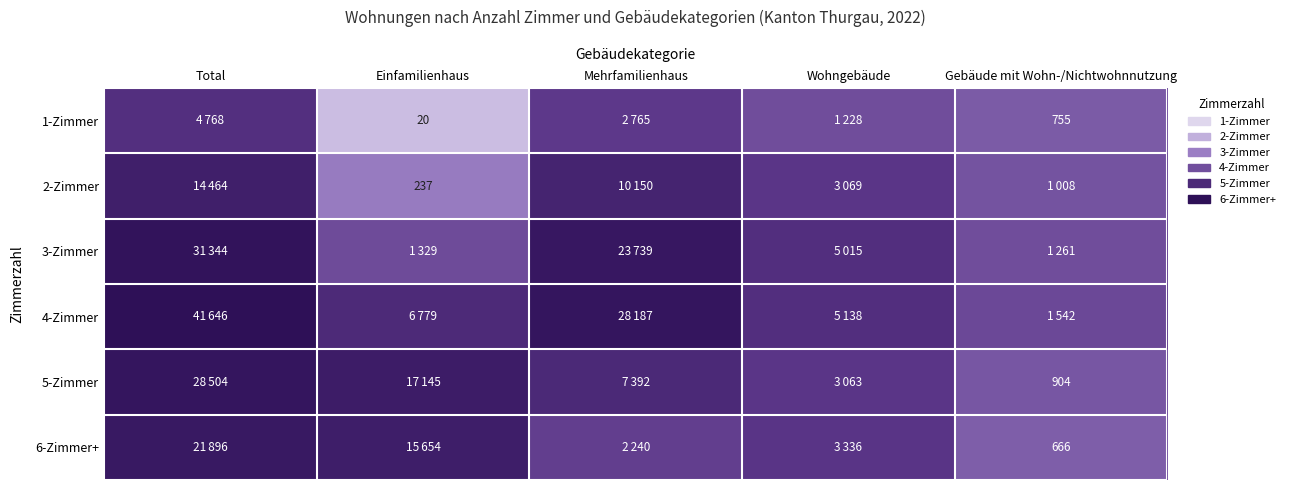

Is the value of 1-Zimmer at Gebäude mit Wohn-/Nichtwohnnutzung greater than the value of 5-Zimmer at Gebäude mit Wohn-/Nichtwohnnutzung?

No